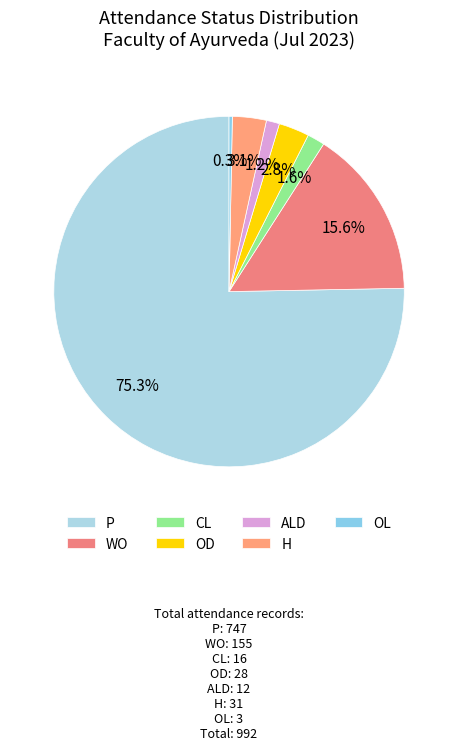

To the nearest percent, what percentage of the pie is OD?

3%